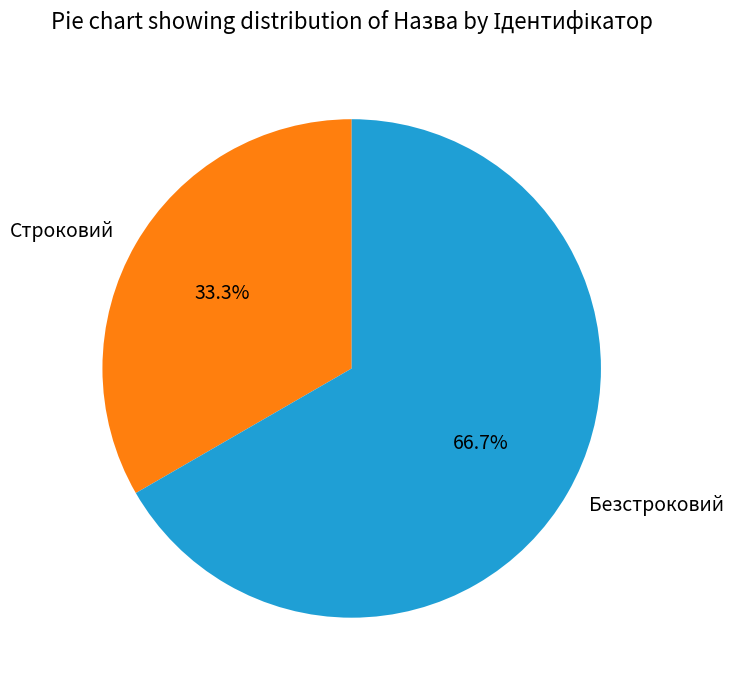

Is there any slice that represents more than half of the pie?

Yes